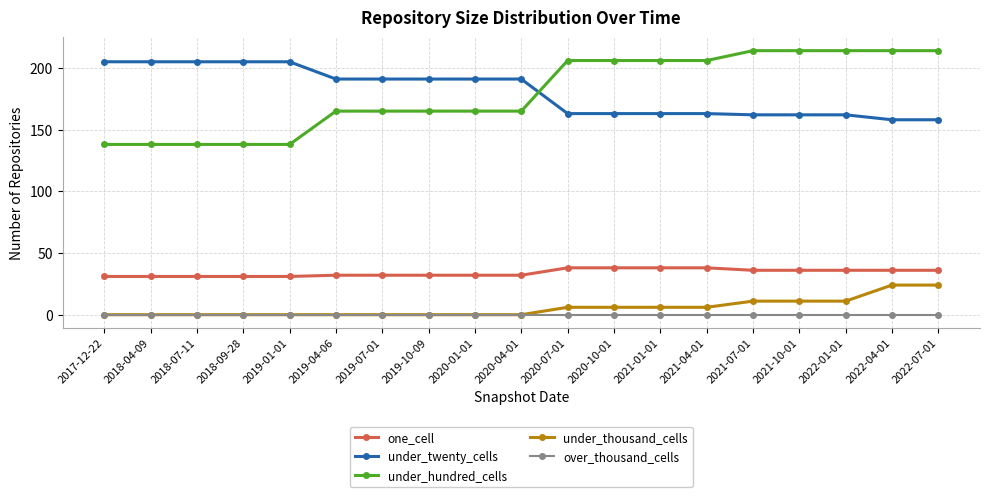

What position from the right is 2018-04-09?

18